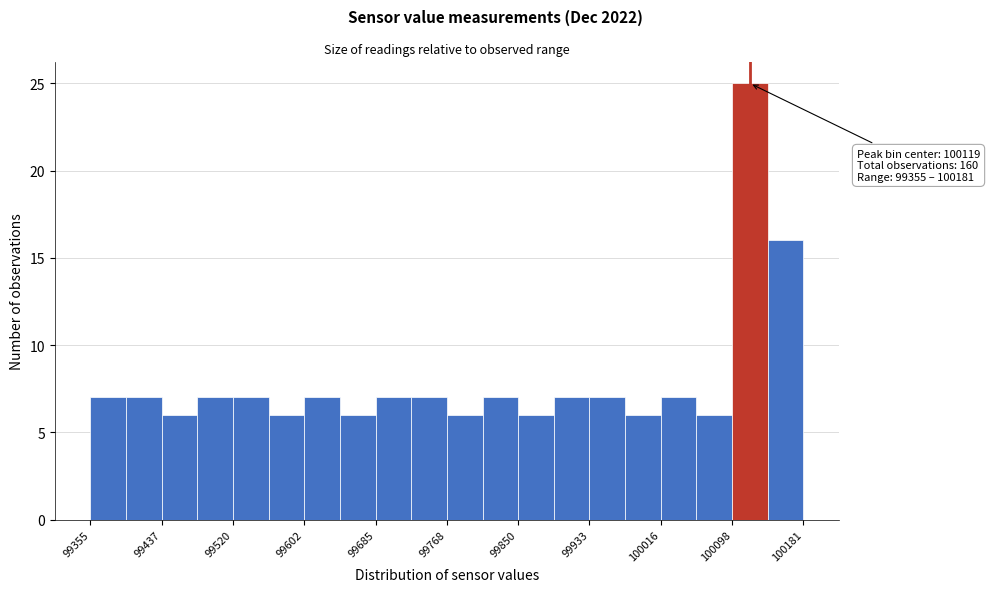

Over which range of the x-axis is the bar tallest?

100100 to 100140